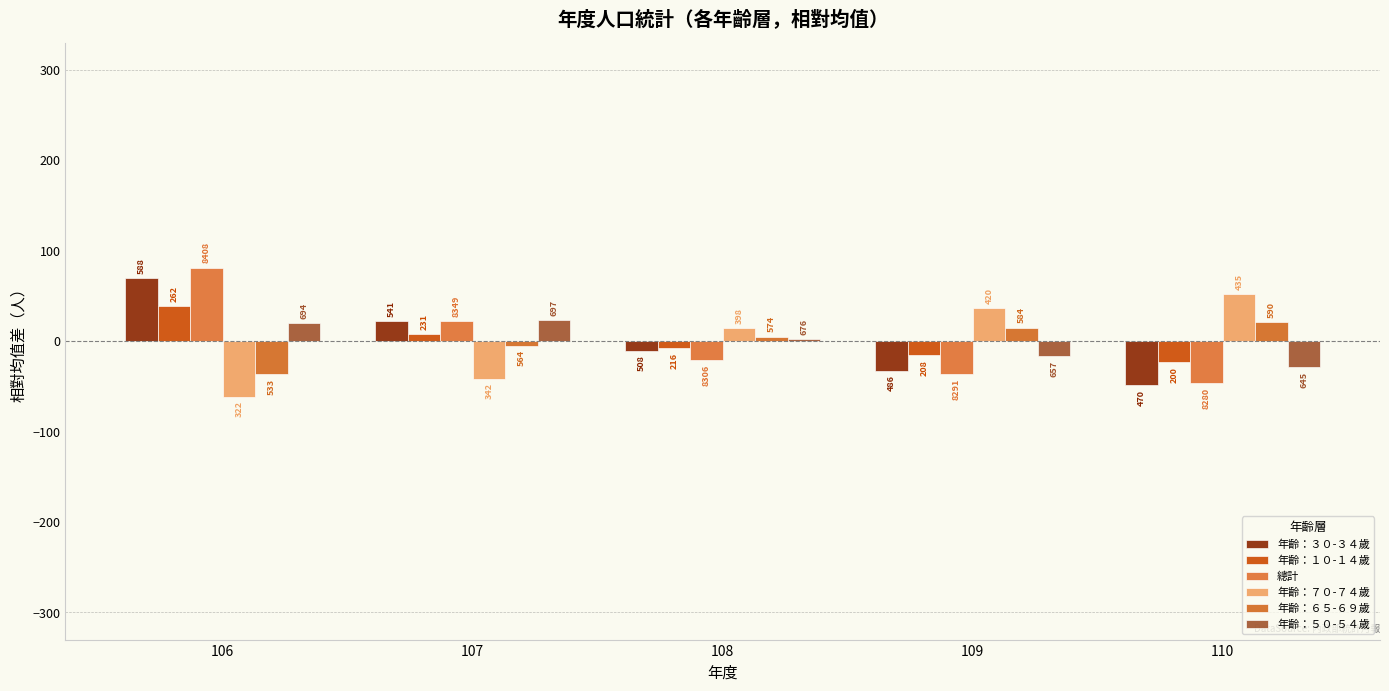

Reading right to left, what are all the values shown in this chart?

年齡：３０-３４歲: 110=-48.6	109=-32.6	108=-10.6	107=22.4	106=69.4
年齡：１０-１４歲: 110=-23.4	109=-15.4	108=-7.4	107=7.6	106=38.6
總計: 110=-46.8	109=-35.8	108=-20.8	107=22.2	106=81.2
年齡：７０-７４歲: 110=51.6	109=36.6	108=14.6	107=-41.4	106=-61.4
年齡：６５-６９歲: 110=21.0	109=15.0	108=5.0	107=-5.0	106=-36.0
年齡：５０-５４歲: 110=-28.8	109=-16.8	108=2.2	107=23.2	106=20.2